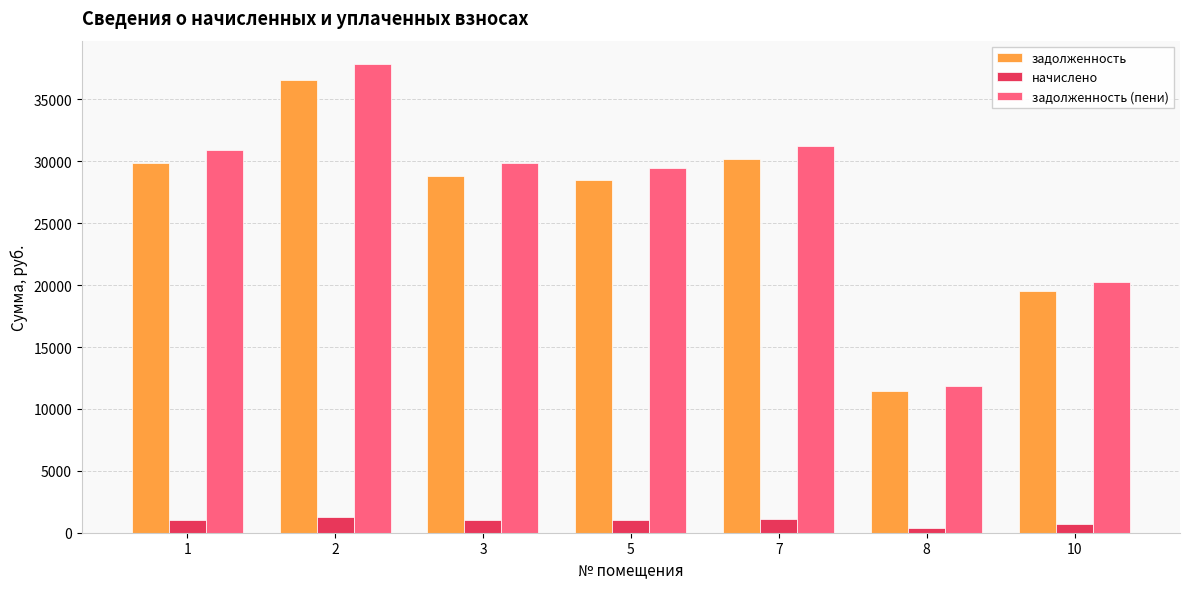

How many bars are there in each group?

3